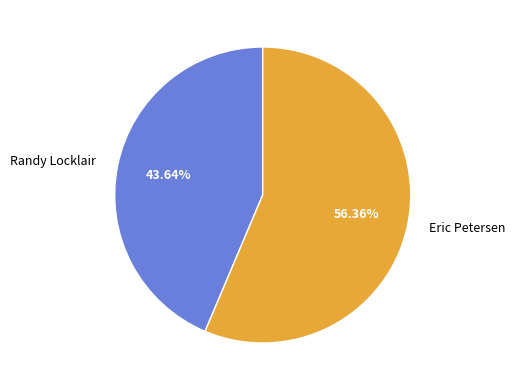

Is it true that Randy Locklair is 44% of the pie?

True